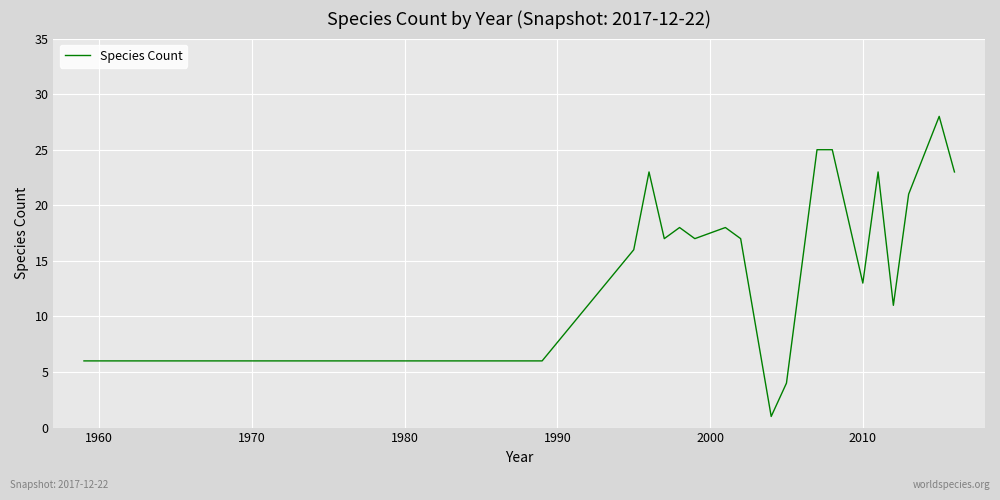

What is the difference between the maximum and minimum values?

27